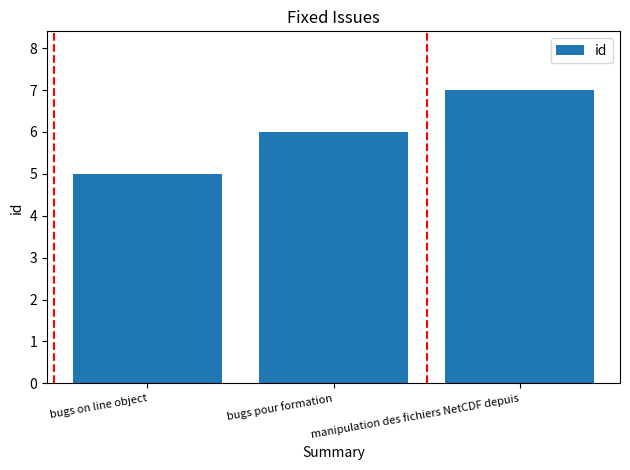

What is the value of the 2nd bar from the left?

6